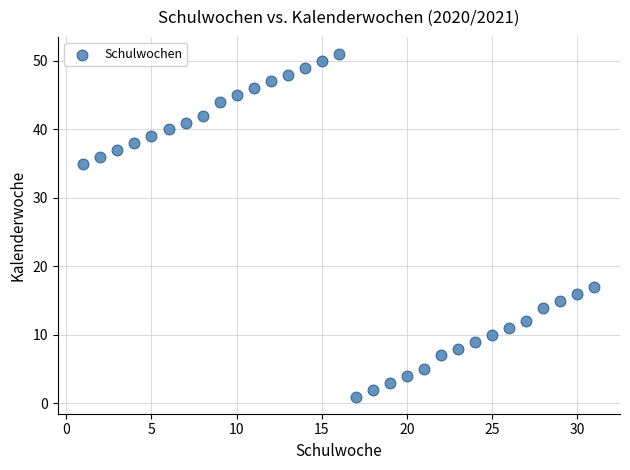

What is the range of X values (max minus min)?

30